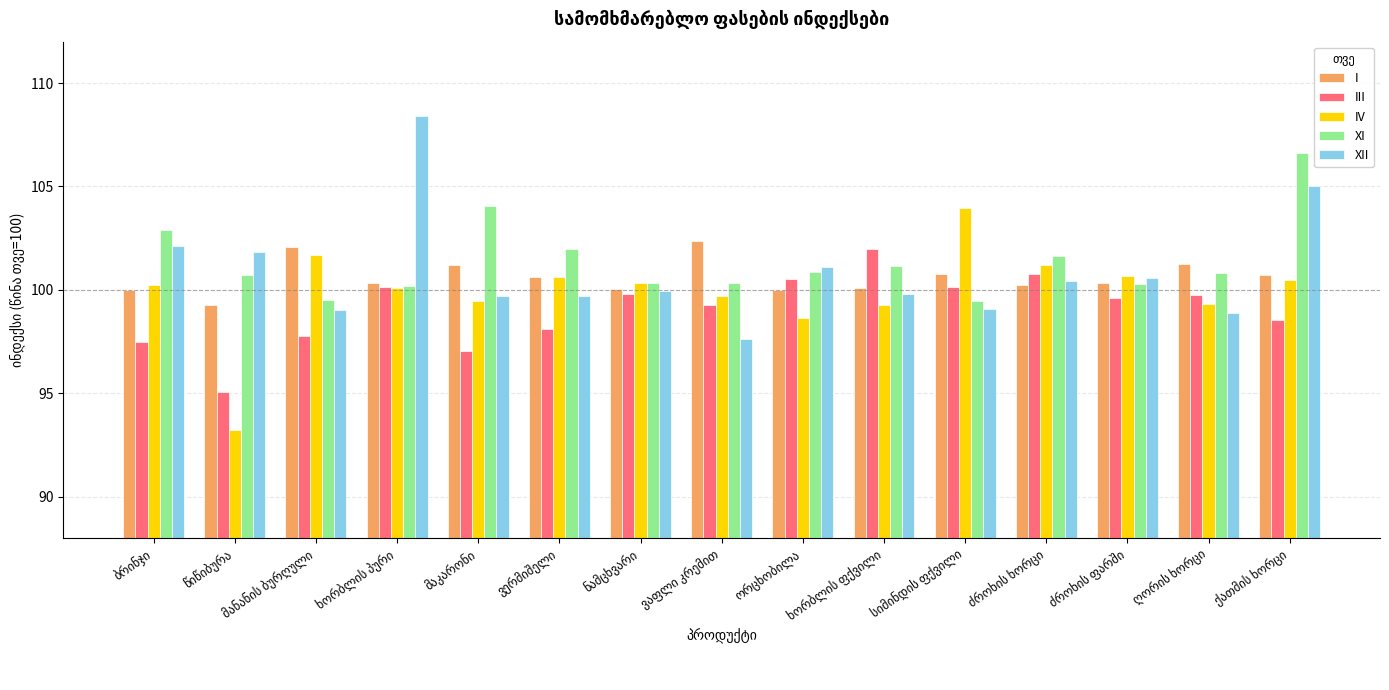

What is the difference between the maximum and minimum values in the III series?

6.9